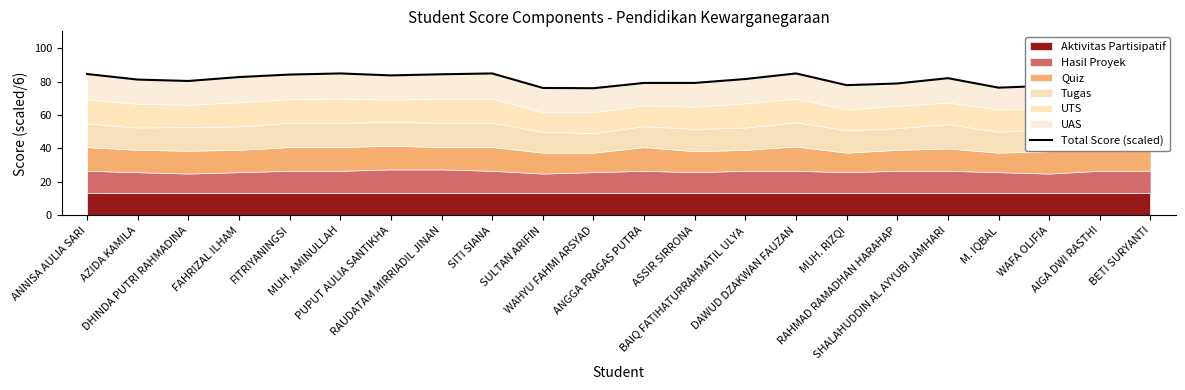

Approximately how many times larger is the value at M. IQBAL compared to AZIDA KAMILA?

0.9